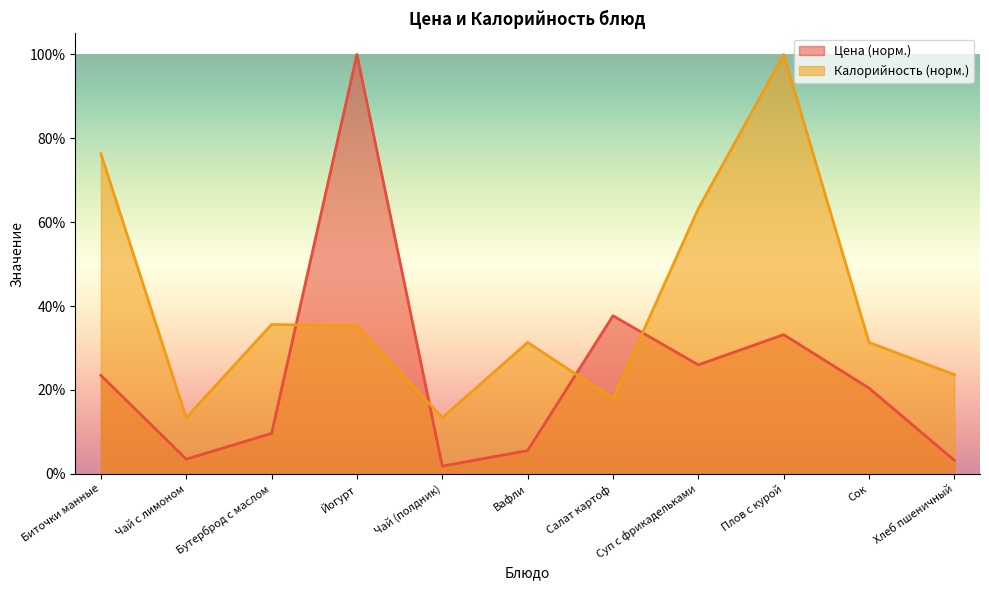

How many values in the Калорийность series are below 31?

4